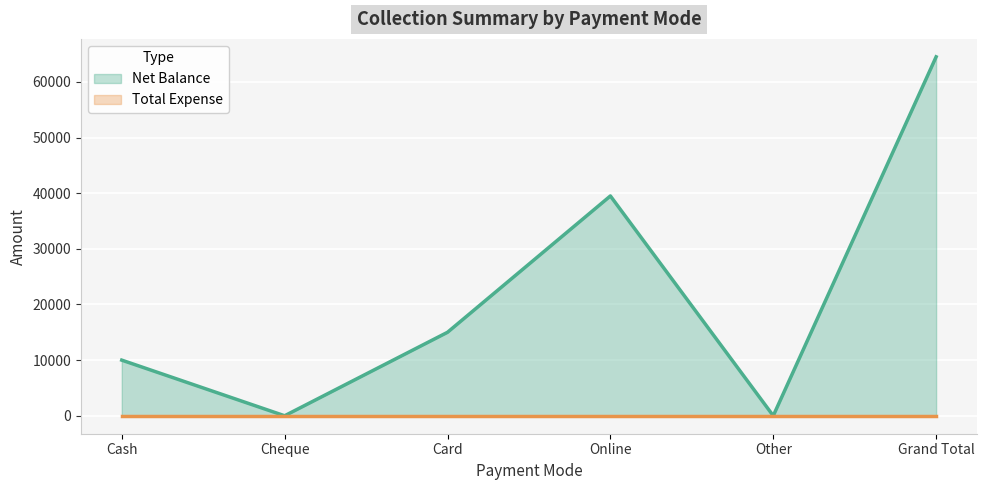

How many values are below 15000?

3